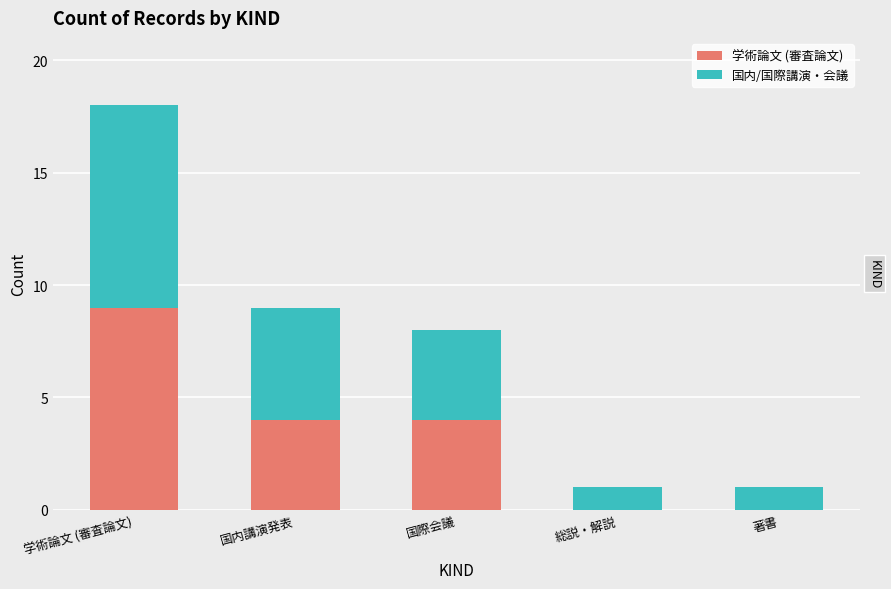

Is it true that 学術論文 (審査論文) equals 5 at 総説・解説?

False